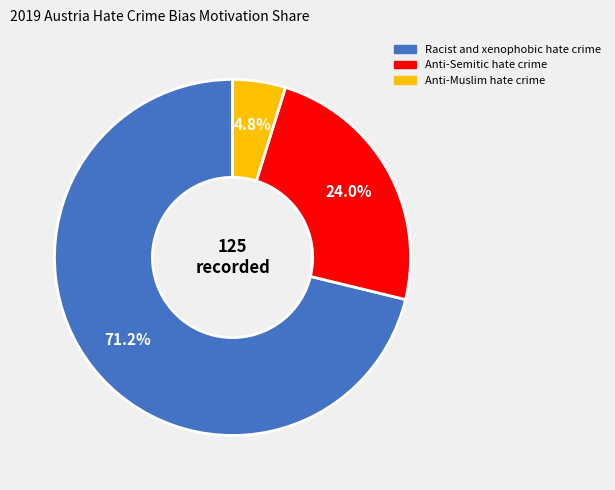

Which slice is the smallest?

Anti-Muslim hate crime